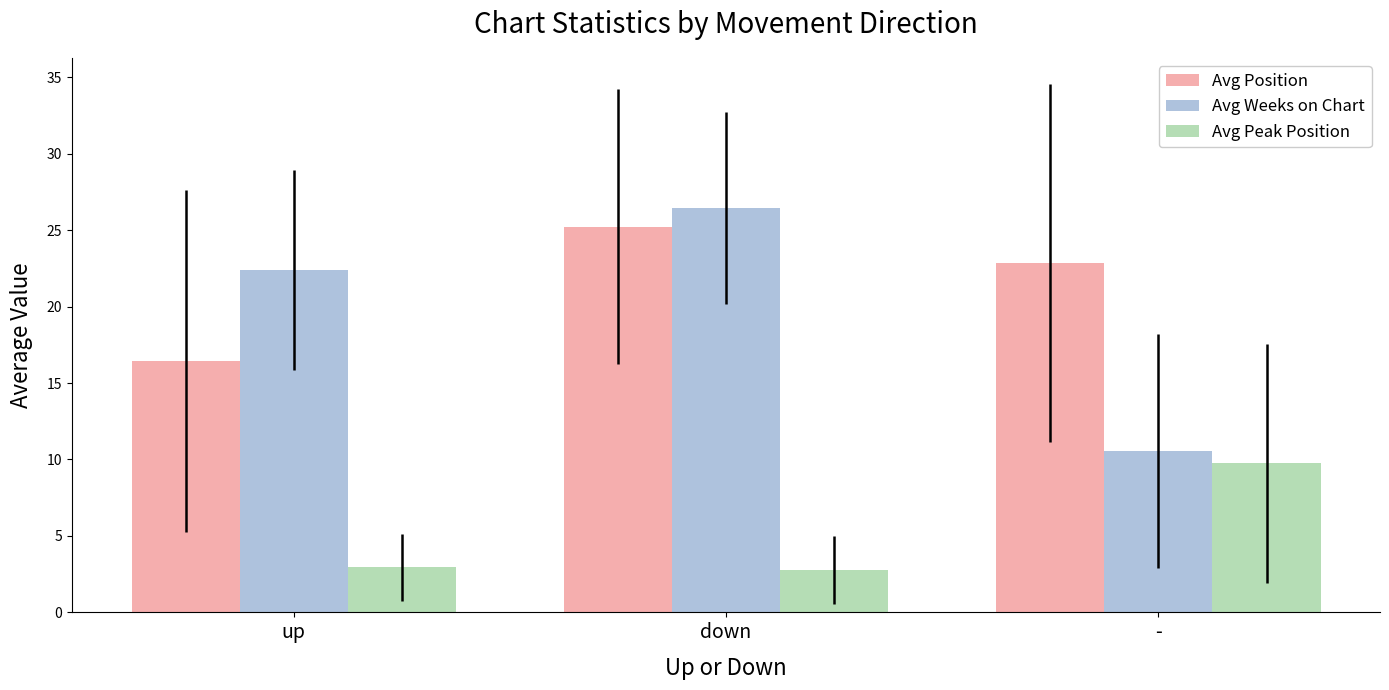

Is the value of Avg Weeks on Chart at down greater than the value of Avg Position at down?

Yes